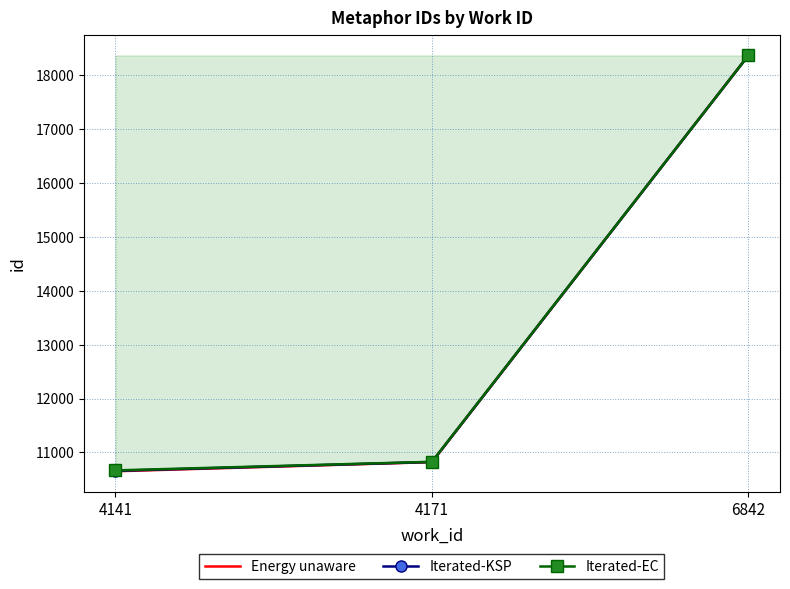

What is the difference between the highest and lowest values at 4141?

16.0